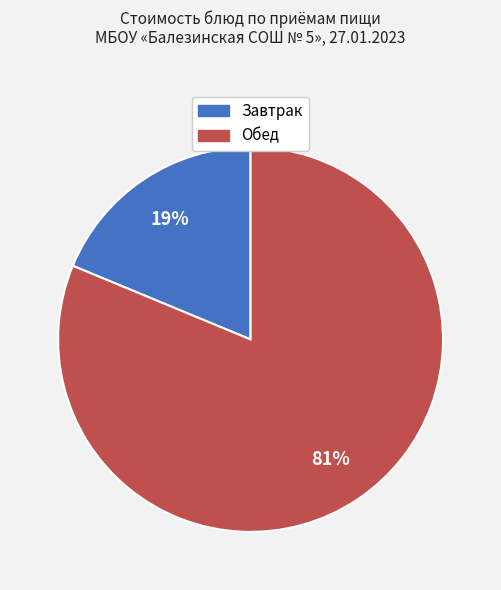

Count the number of slices in the pie.

2